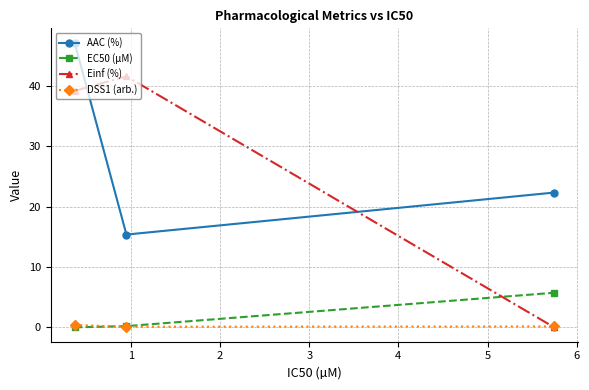

Which series has the widest spread of values?

Einf (%)